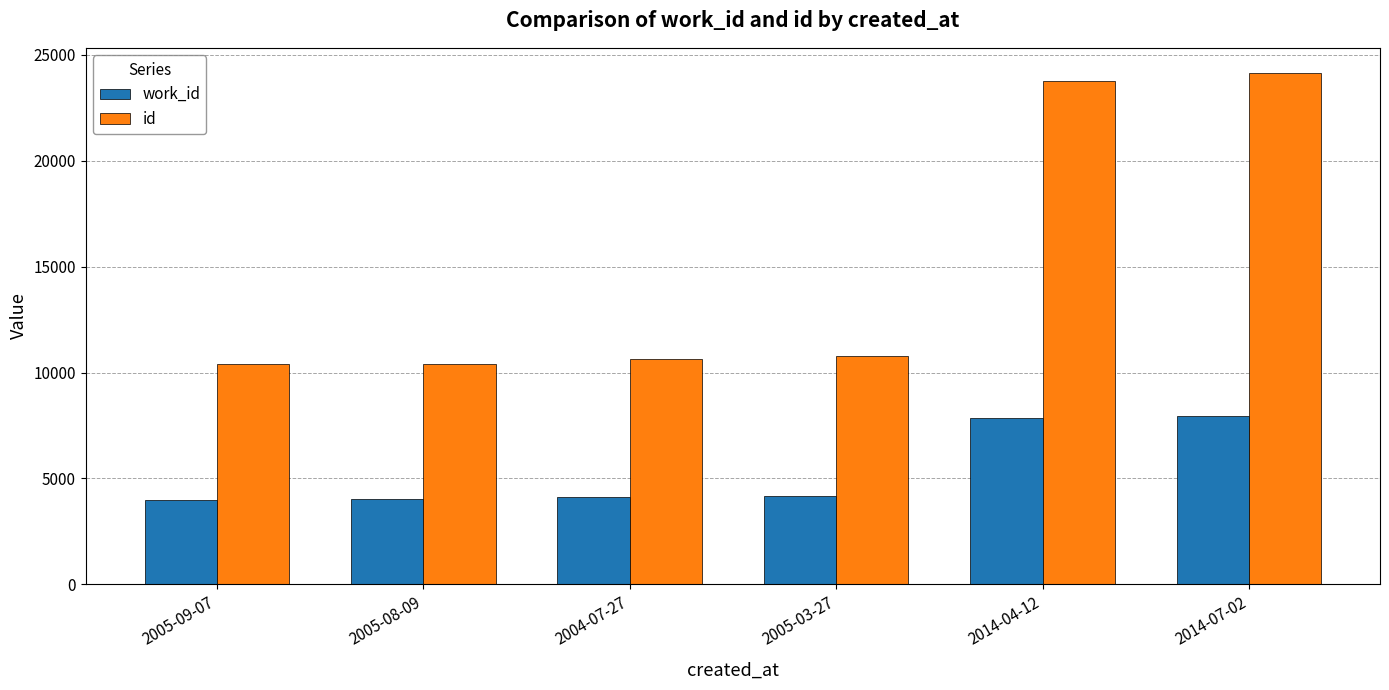

The work_id series shows 7864 at 2014-04-12. True or false?

True